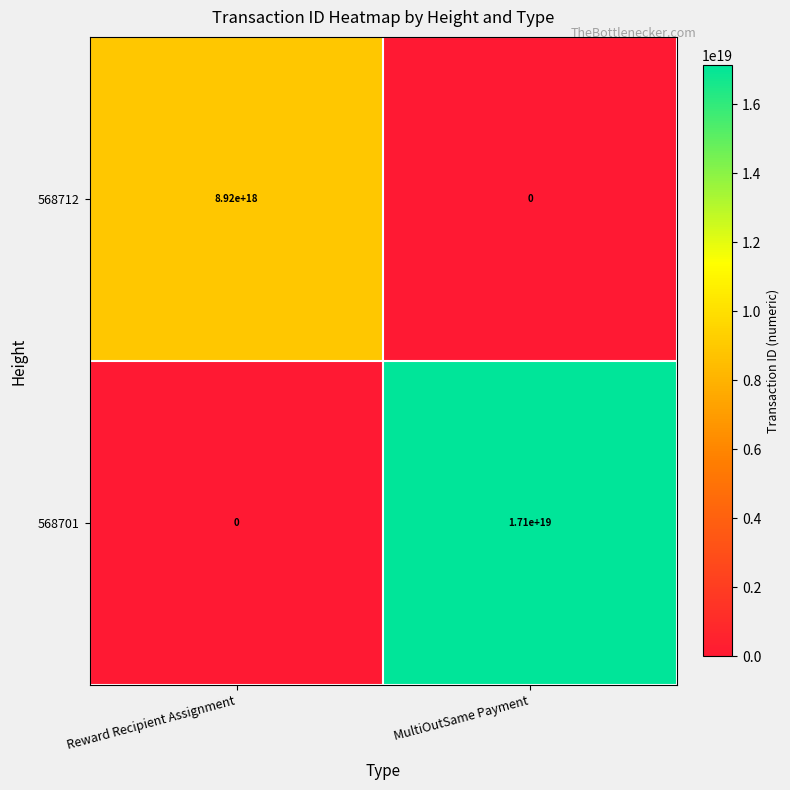

At which label is 568712 closest to 4460000000000000000?

Reward Recipient Assignment